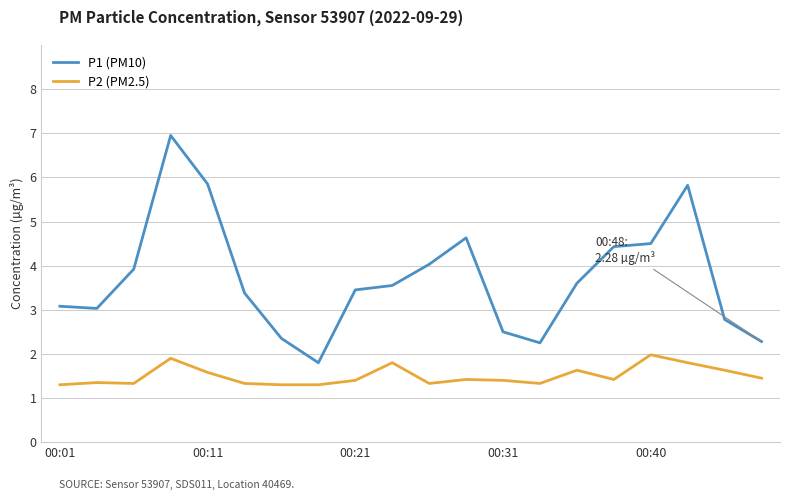

Rank the series by their average value, from highest to lowest.

P1 (PM10), P2 (PM2.5)